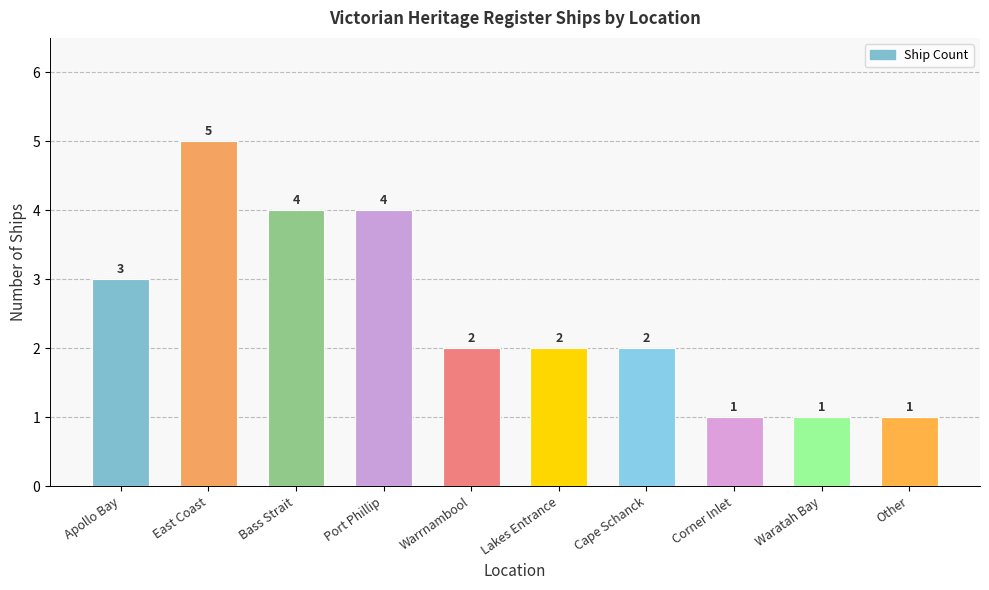

At which category does the chart reach its peak across all series?

East Coast